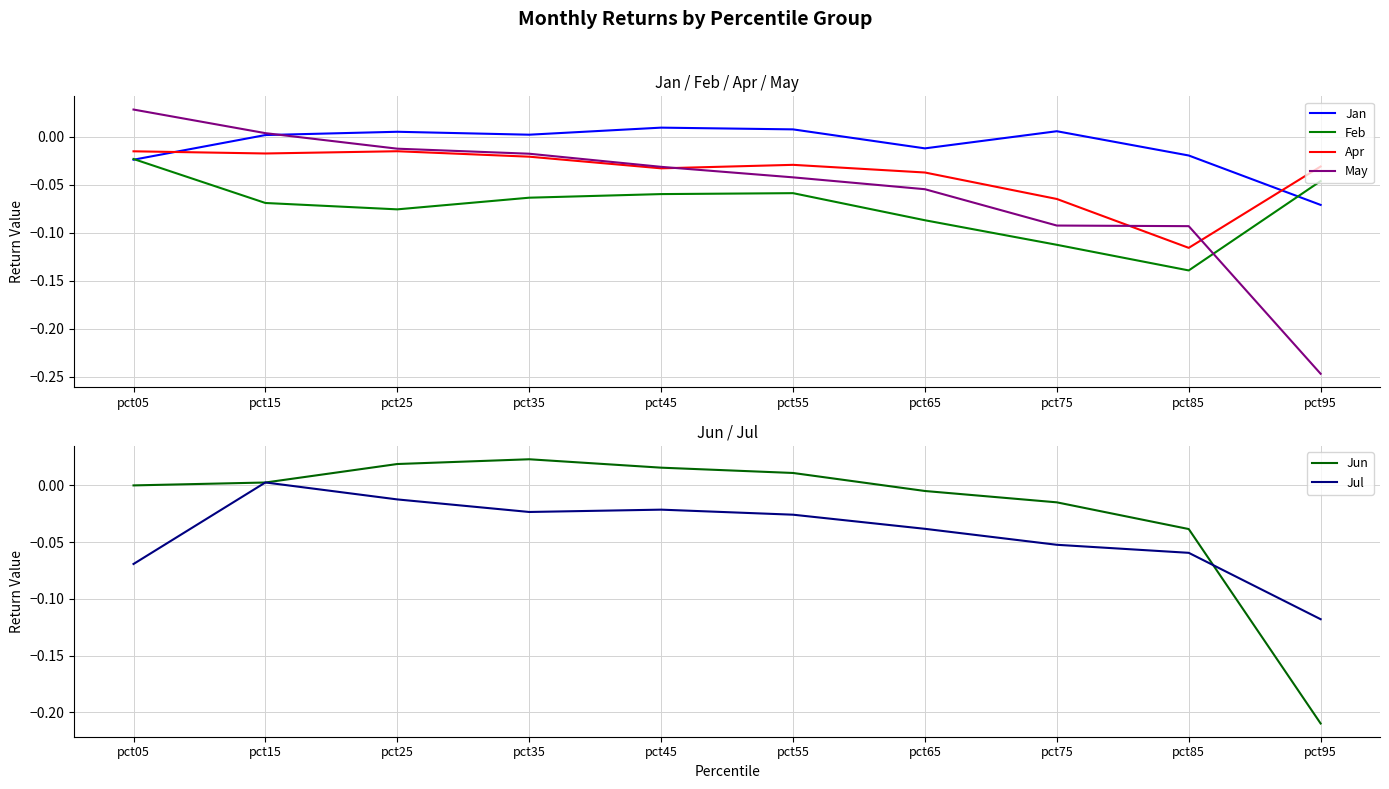

The value of Jun at pct75 is -0.0. True or false?

True